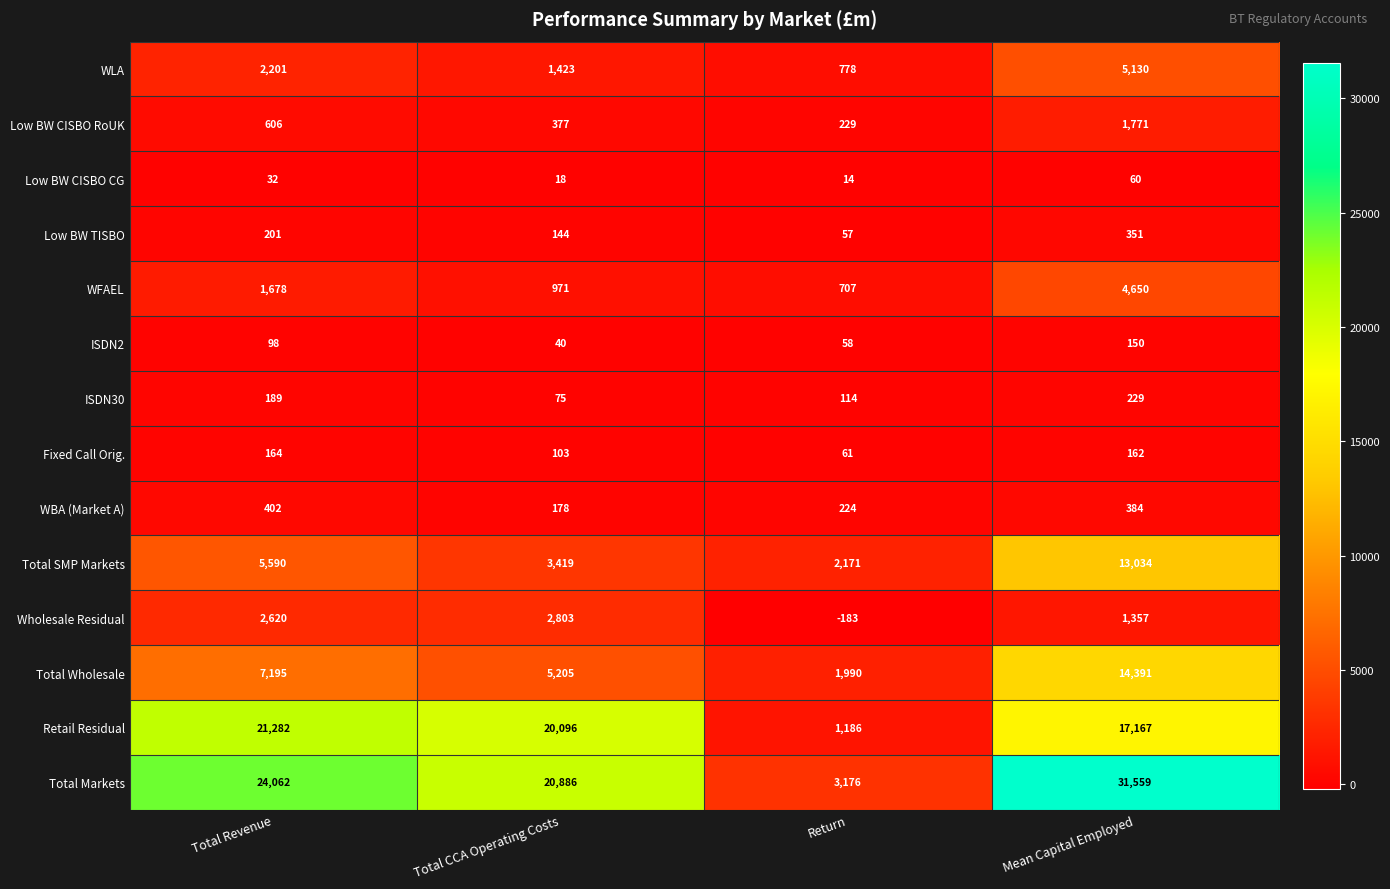

What is the average value of the Retail Residual series?

14933